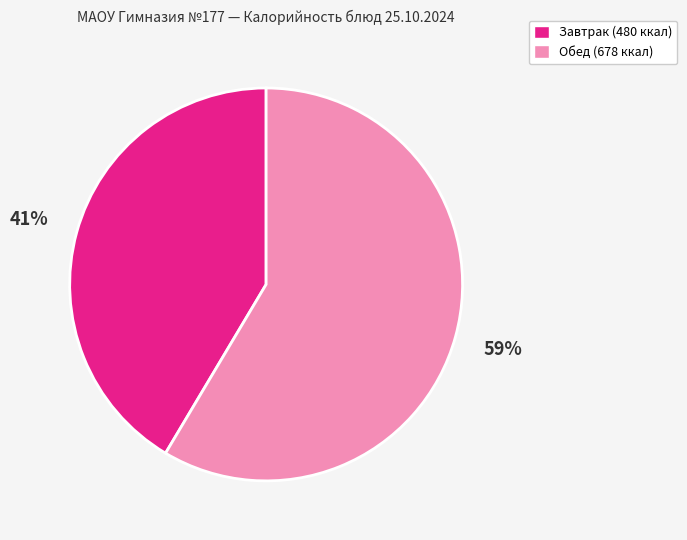

Between Обед (678 ккал) and Завтрак (480 ккал), which is larger?

Обед (678 ккал)